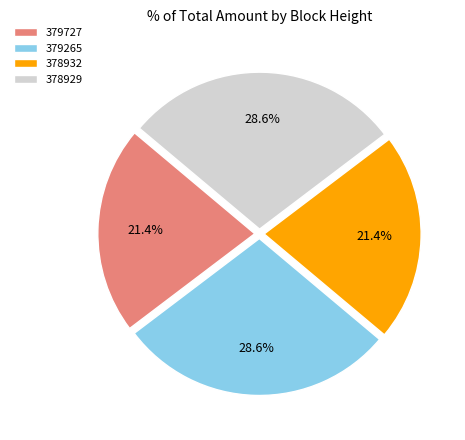

To the nearest percent, what is the average slice percentage?

25%